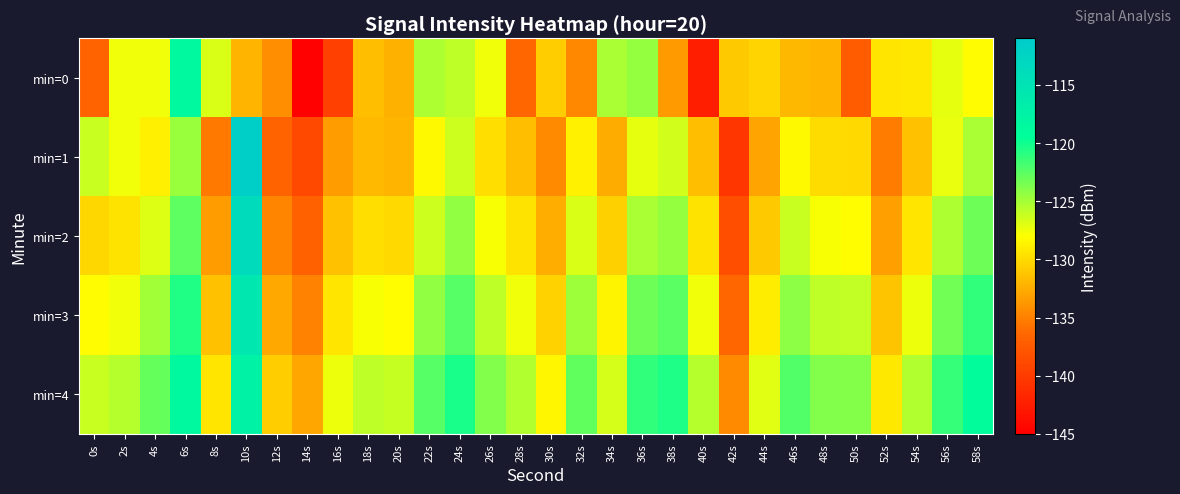

Reading left to right, what are all the values shown in this chart?

min=0: 0s=-136.8	2s=-127.5	4s=-127.5	6s=-118.7	8s=-126.7	10s=-132.1	12s=-134.2	14s=-144.7	16s=-139.6	18s=-131.6	20s=-132.4	22s=-125.3	24s=-125.8	26s=-127.5	28s=-136.5	30s=-130.8	32s=-134.6	34s=-125.2	36s=-124.5	38s=-133.6	40s=-142.4	42s=-131.0	44s=-130.3	46s=-131.9	48s=-132.0	50s=-137.2	52s=-129.4	54s=-129.3	56s=-127.2	58s=-128.2
min=1: 0s=-126.2	2s=-127.5	4s=-128.9	6s=-124.6	8s=-135.3	10s=-111.6	12s=-136.7	14s=-138.9	16s=-133.4	18s=-131.8	20s=-132.1	22s=-128.4	24s=-126.3	26s=-129.8	28s=-131.5	30s=-134.5	32s=-128.8	34s=-132.6	36s=-127.2	38s=-126.5	40s=-131.6	42s=-140.4	44s=-133.0	46s=-128.3	48s=-129.9	50s=-130.0	52s=-135.2	54s=-131.4	56s=-127.3	58s=-125.2
min=2: 0s=-130.2	2s=-129.5	4s=-126.9	6s=-122.6	8s=-133.3	10s=-113.6	12s=-134.7	14s=-136.9	16s=-131.4	18s=-129.8	20s=-130.1	22s=-126.4	24s=-124.3	26s=-127.8	28s=-129.5	30s=-132.5	32s=-126.8	34s=-130.6	36s=-125.2	38s=-124.5	40s=-129.6	42s=-138.4	44s=-131.0	46s=-126.3	48s=-127.9	50s=-128.0	52s=-133.2	54s=-129.4	56s=-125.3	58s=-123.2
min=3: 0s=-128.2	2s=-127.5	4s=-124.9	6s=-120.6	8s=-131.3	10s=-115.6	12s=-132.7	14s=-134.9	16s=-129.4	18s=-127.8	20s=-128.1	22s=-124.4	24s=-122.3	26s=-125.8	28s=-127.5	30s=-130.5	32s=-124.8	34s=-128.6	36s=-123.2	38s=-122.5	40s=-127.6	42s=-136.4	44s=-129.0	46s=-124.3	48s=-125.9	50s=-126.0	52s=-131.2	54s=-127.4	56s=-123.3	58s=-121.2
min=4: 0s=-126.2	2s=-125.5	4s=-122.9	6s=-118.6	8s=-129.3	10s=-117.6	12s=-130.7	14s=-132.9	16s=-127.4	18s=-125.8	20s=-126.1	22s=-122.4	24s=-120.3	26s=-123.8	28s=-125.5	30s=-128.5	32s=-122.8	34s=-126.6	36s=-121.2	38s=-120.5	40s=-125.6	42s=-134.4	44s=-127.0	46s=-122.3	48s=-123.9	50s=-124.0	52s=-129.2	54s=-125.4	56s=-121.3	58s=-119.2